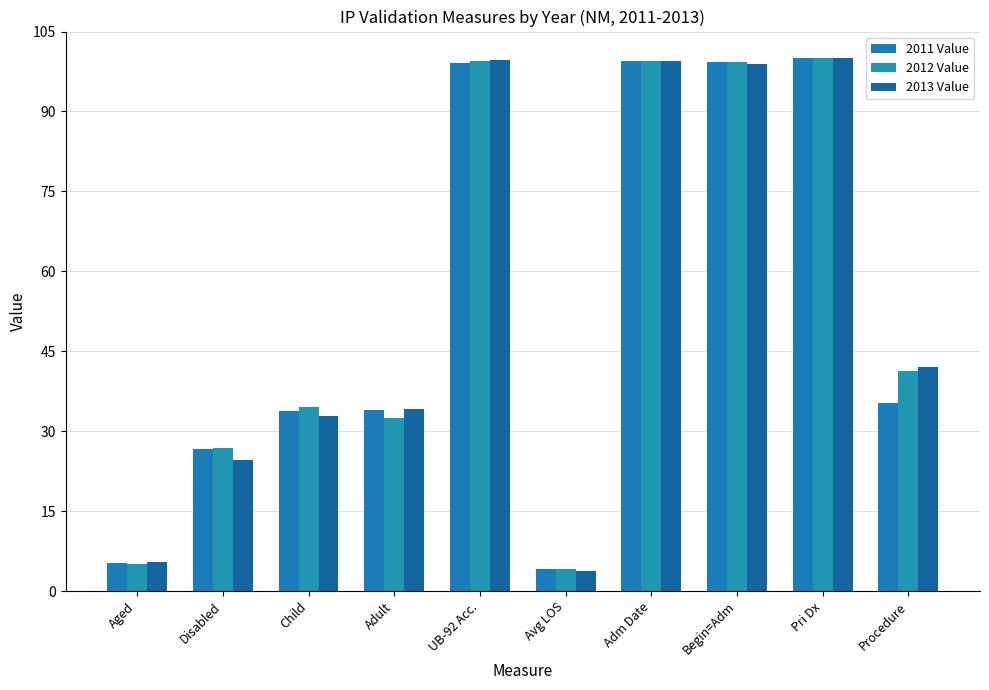

What position from the right is Avg LOS?

5